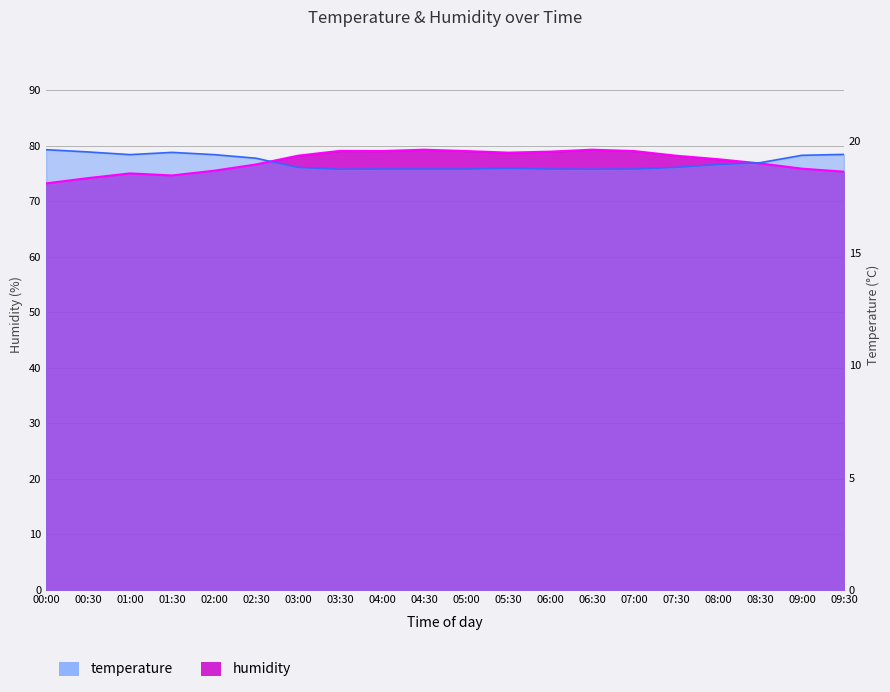

Which series has the largest total across all categories?

humidity